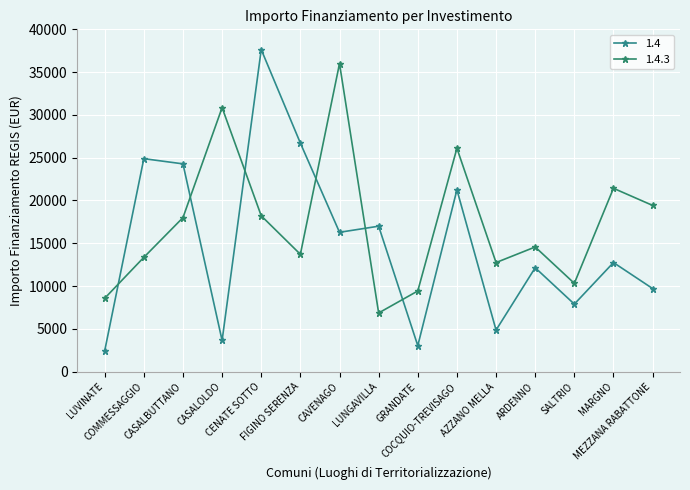

What is the difference between the 1.4 values at CAVENAGO and GRANDATE?

13248